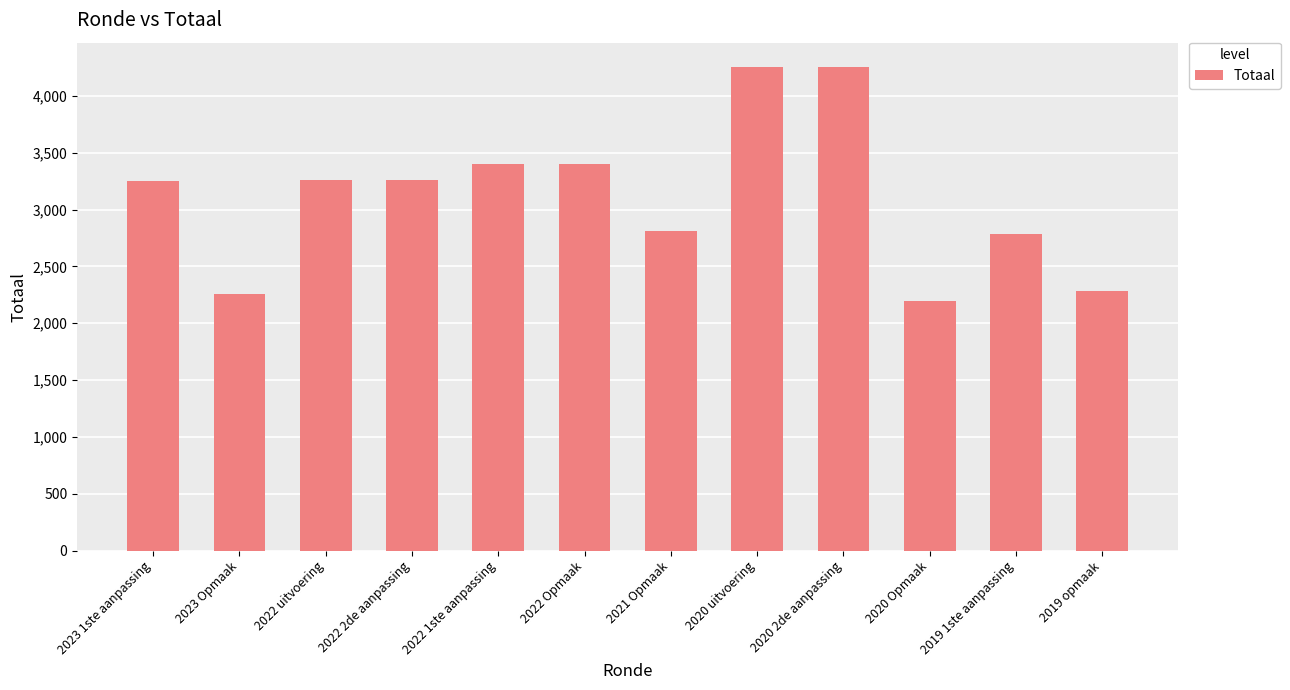

What is the greatest value displayed?

4255